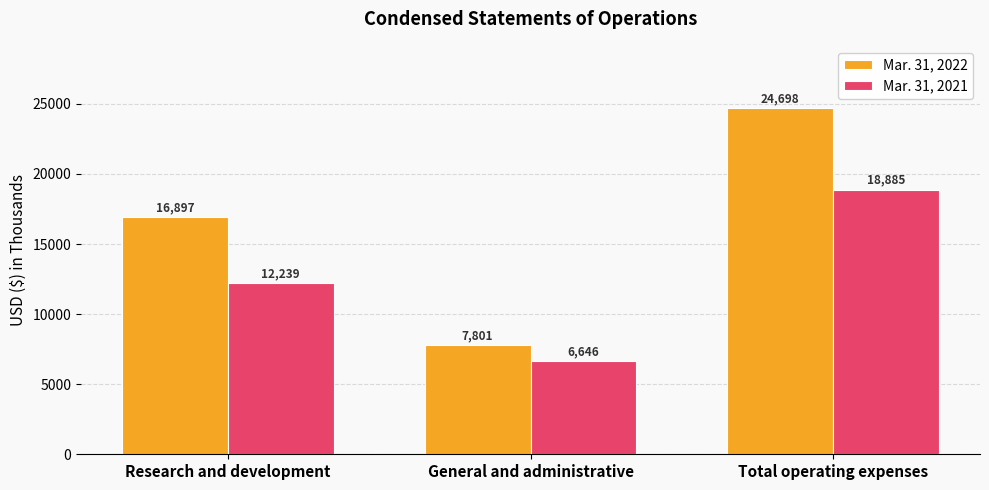

What position from the right is Total operating expenses?

1